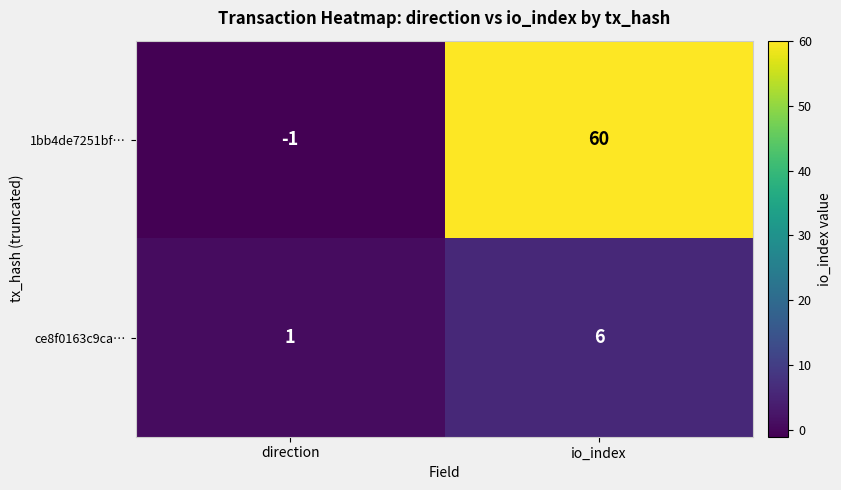

What is the average value of the ce8f0163c9ca… series?

4